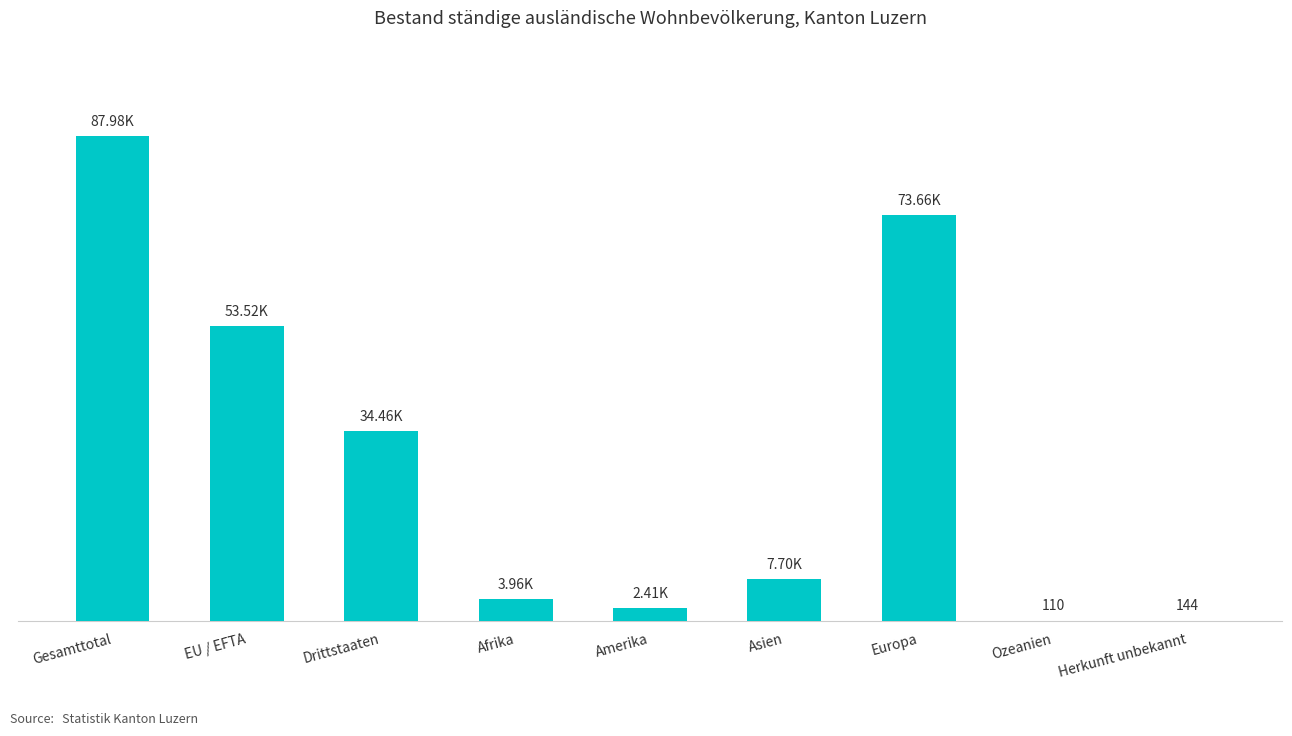

Are the bars horizontal?

No